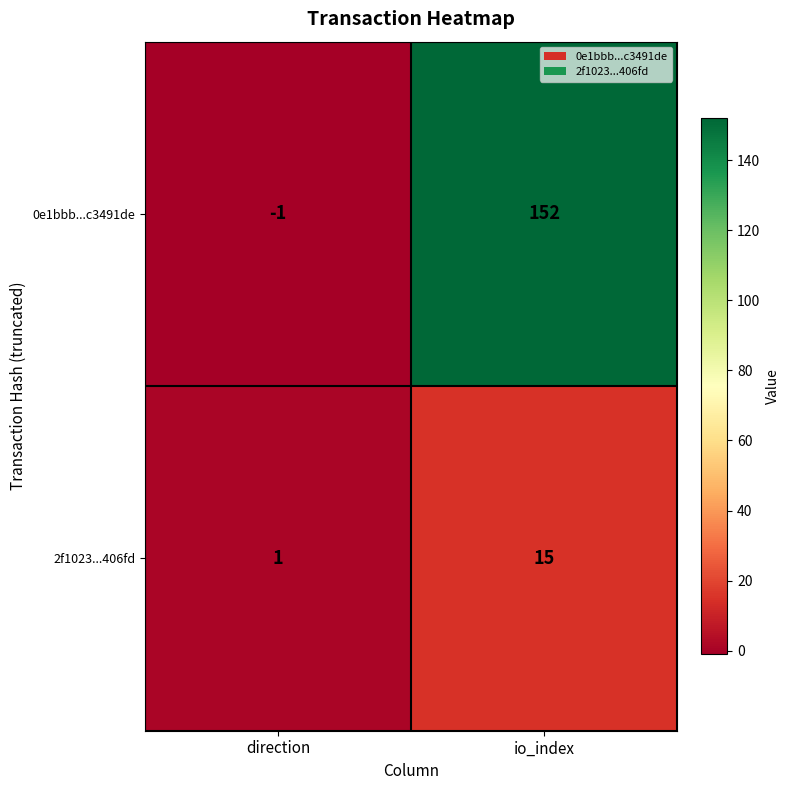

What is the sum of the 2f1023...406fd values at io_index and direction?

16